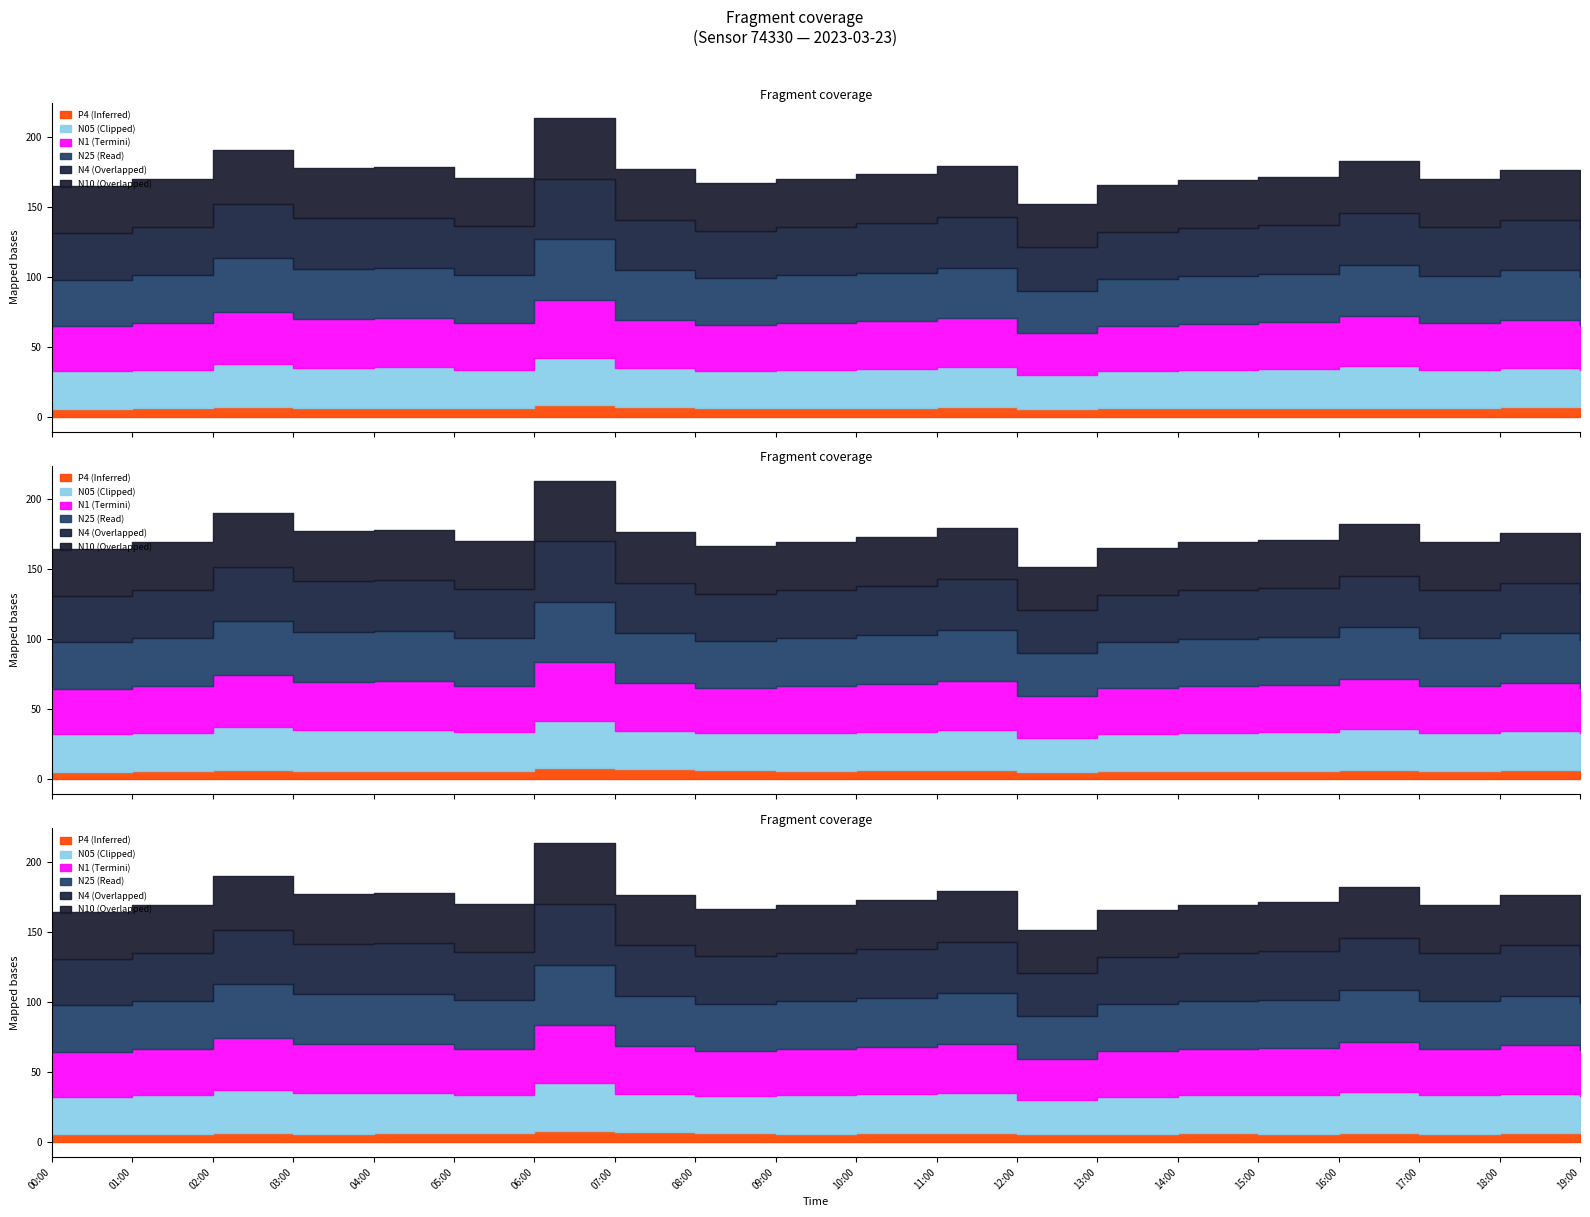

The value of N05 at 00:00 is 13.2. True or false?

False